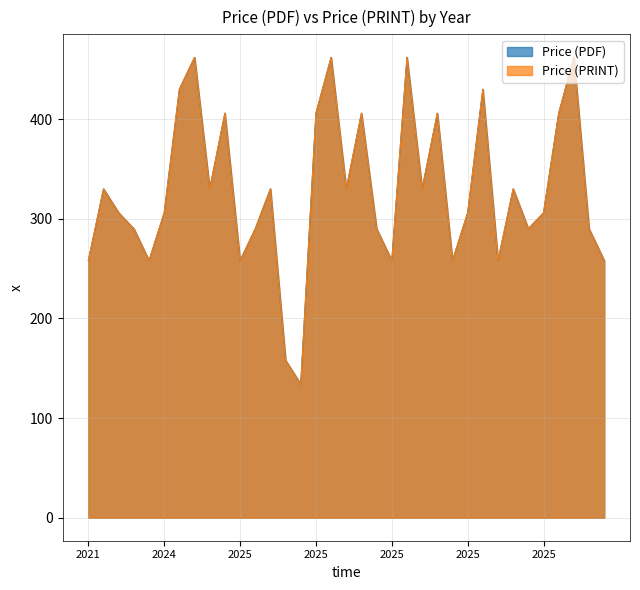

What are all the series names shown in the legend?

Price (PDF), Price (PRINT)